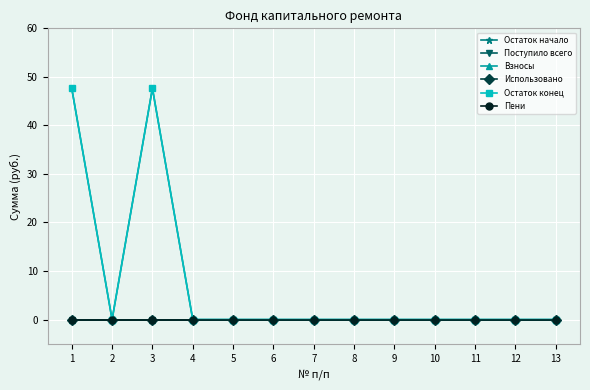

Rank the series at 5 from highest to lowest value.

Остаток начало, Поступило всего, Взносы, Использовано, Остаток конец, Пени